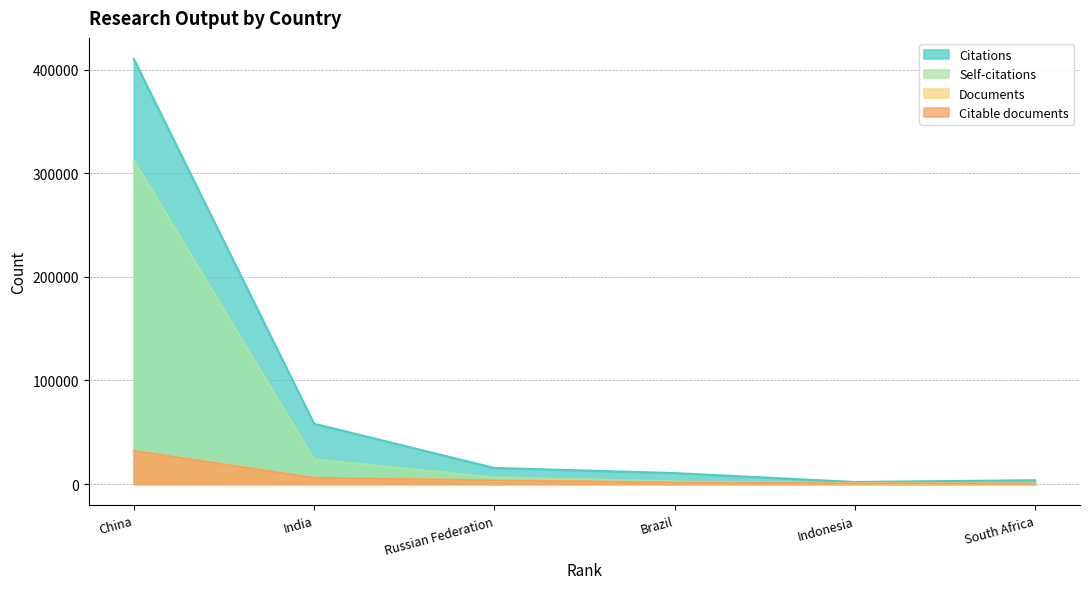

How many data points in Self-citations are less than 6361?

3